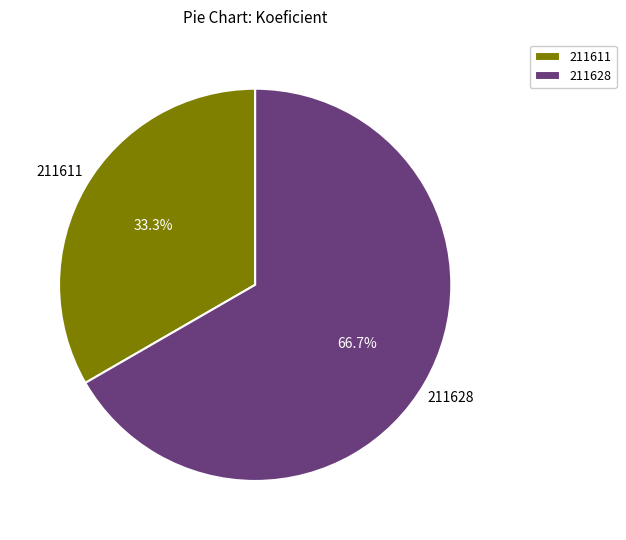

How many slices are in this pie chart?

2